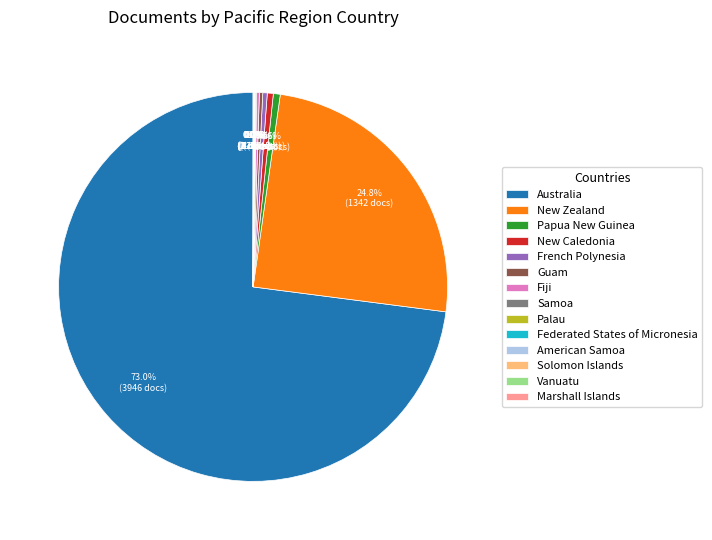

Which slice is the largest?

Australia